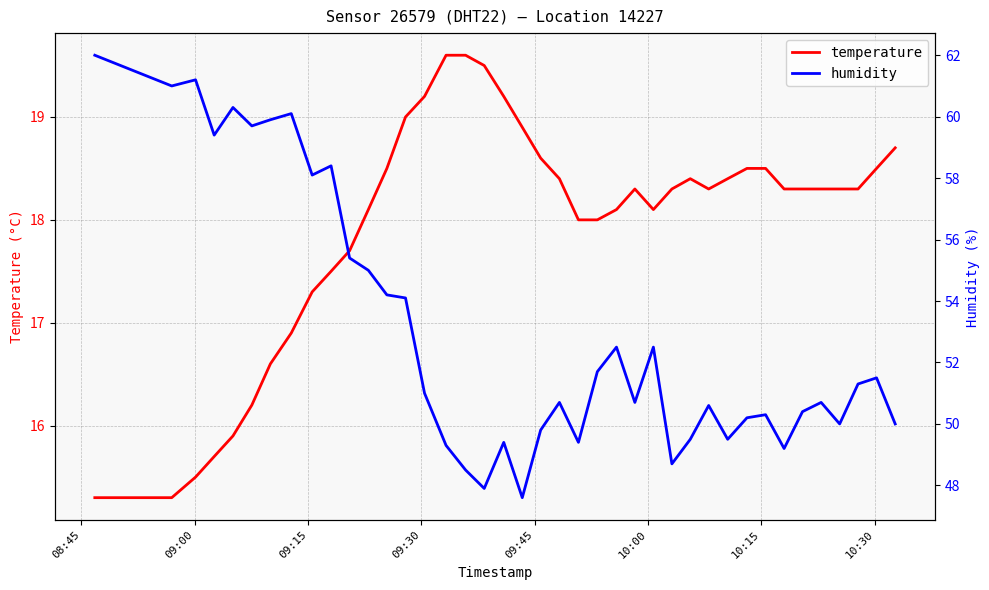

How many interior local peaks does the temperature series have?

2